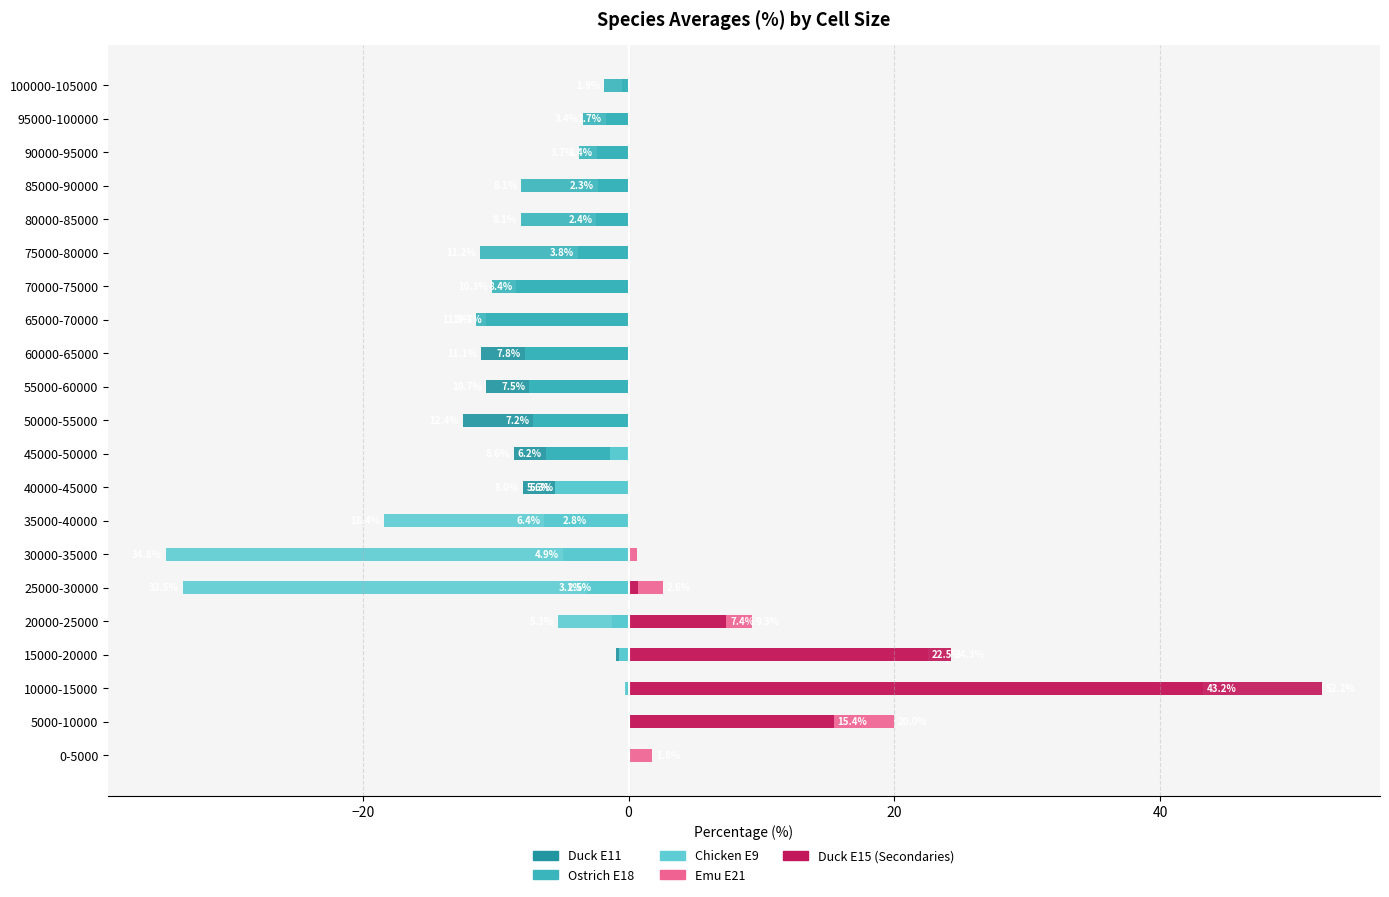

How many bars are there in each group?

5